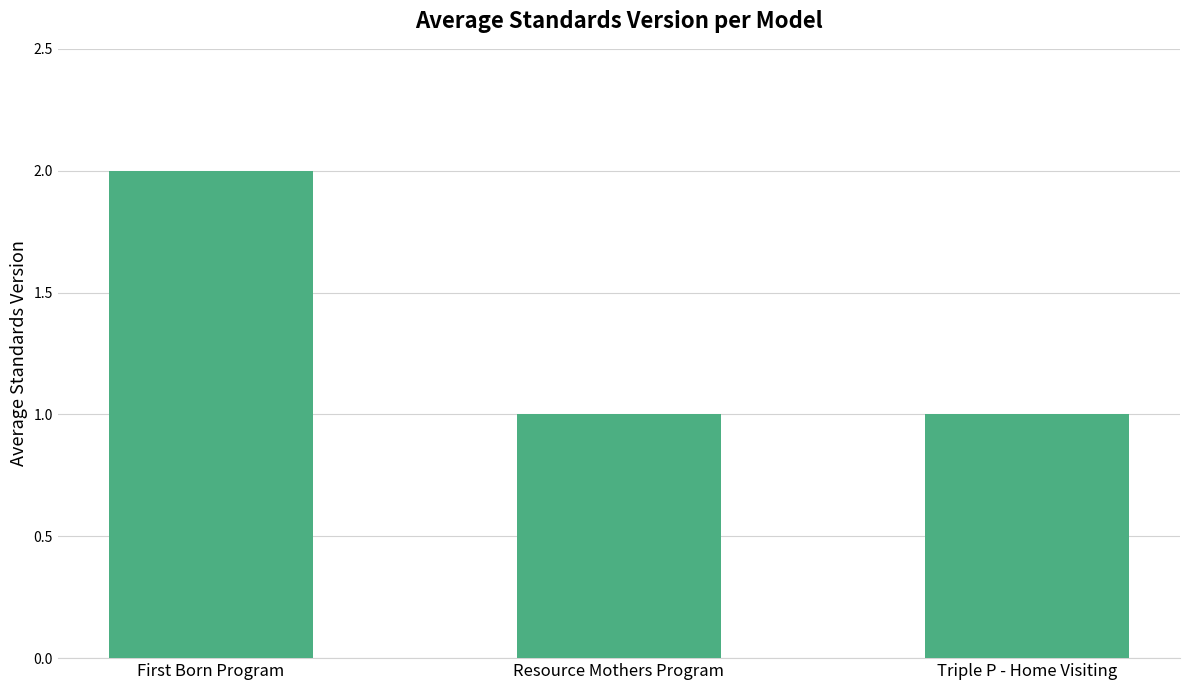

Reading right to left, what are all the values shown in this chart?

Triple P - Home Visiting=1	Resource Mothers Program=1	First Born Program=2